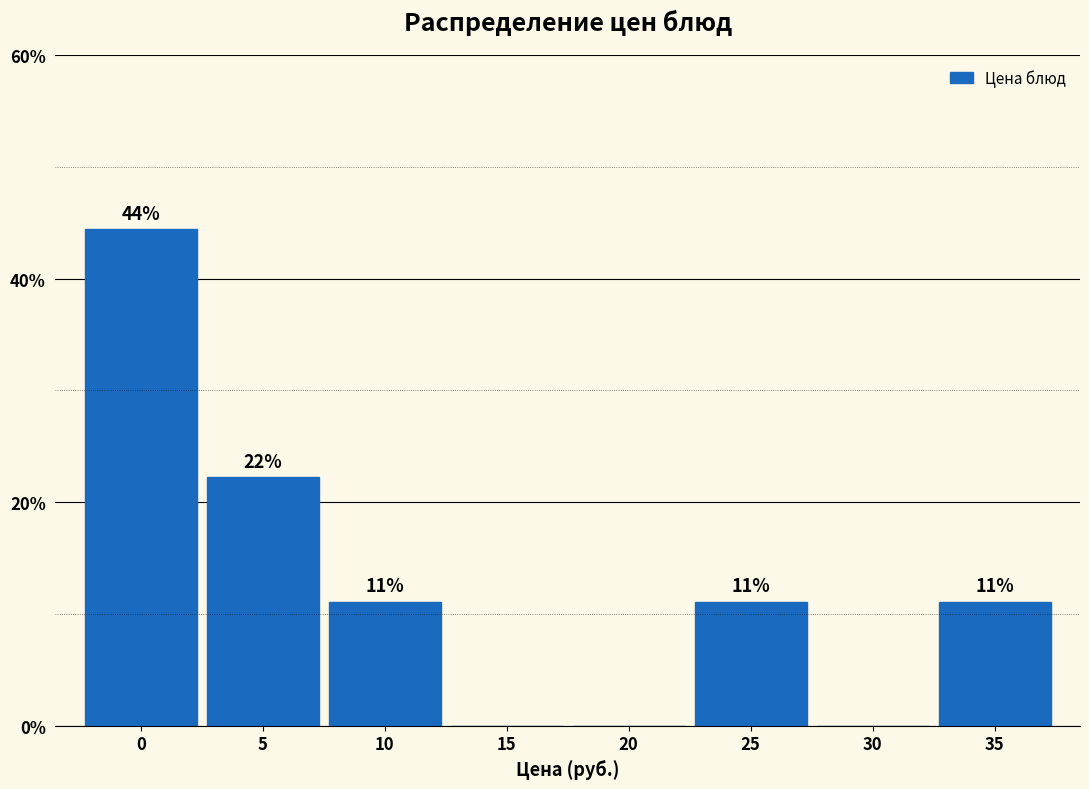

Are the bars horizontal?

No